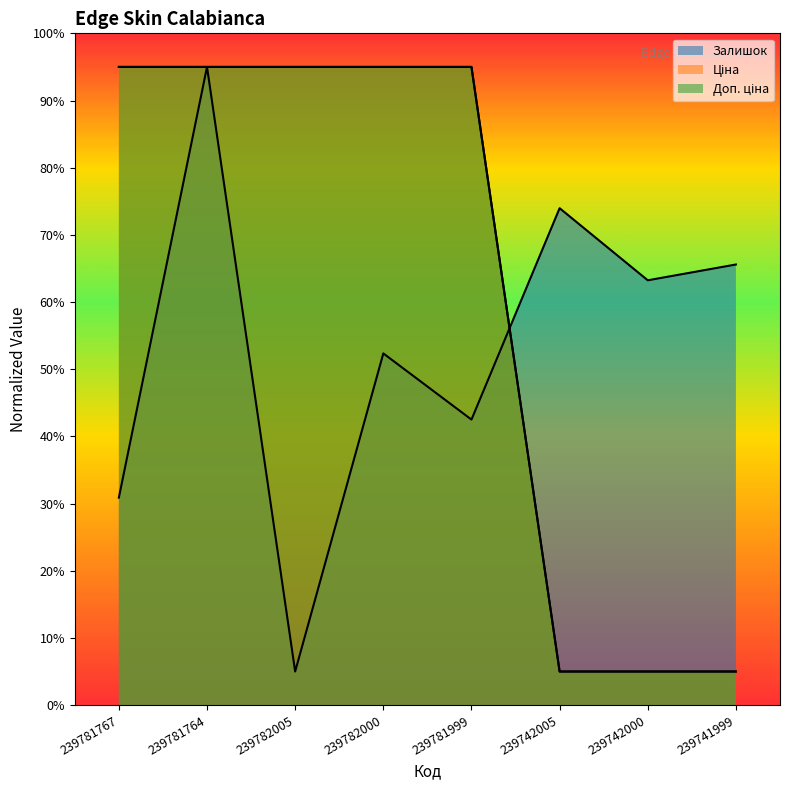

Reading right to left, extract all data points from this chart.

Залишок: 65.6	63.2	74.0	42.5	52.4	5.0	95.0	30.9
Ціна: 5.0	5.0	5.0	95.0	95.0	95.0	95.0	95.0
Доп. ціна: 5.0	5.0	5.0	95.0	95.0	95.0	95.0	95.0